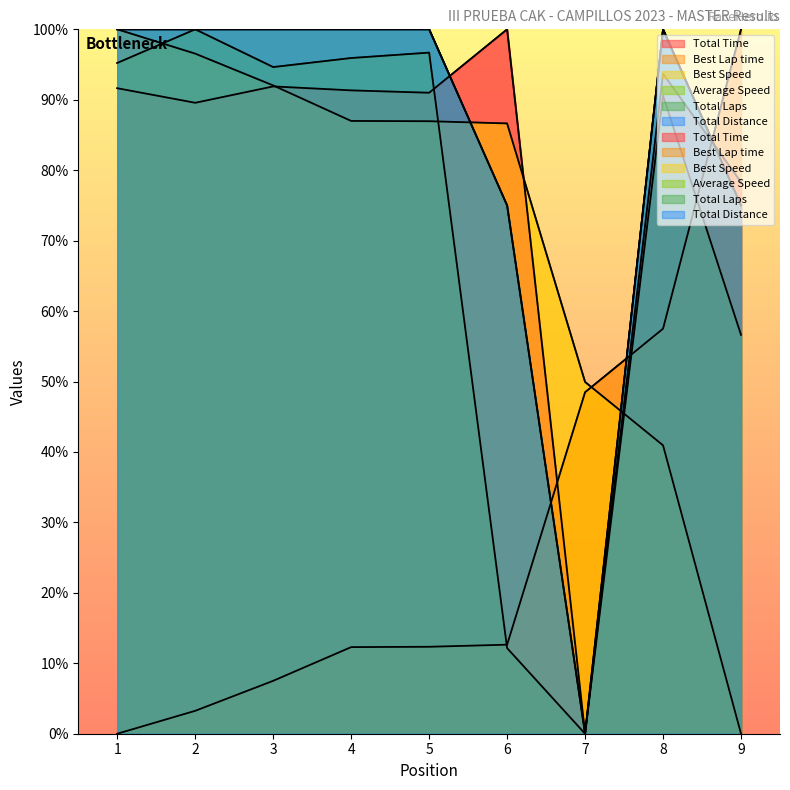

At how many categories does at least one series exceed 16?

9